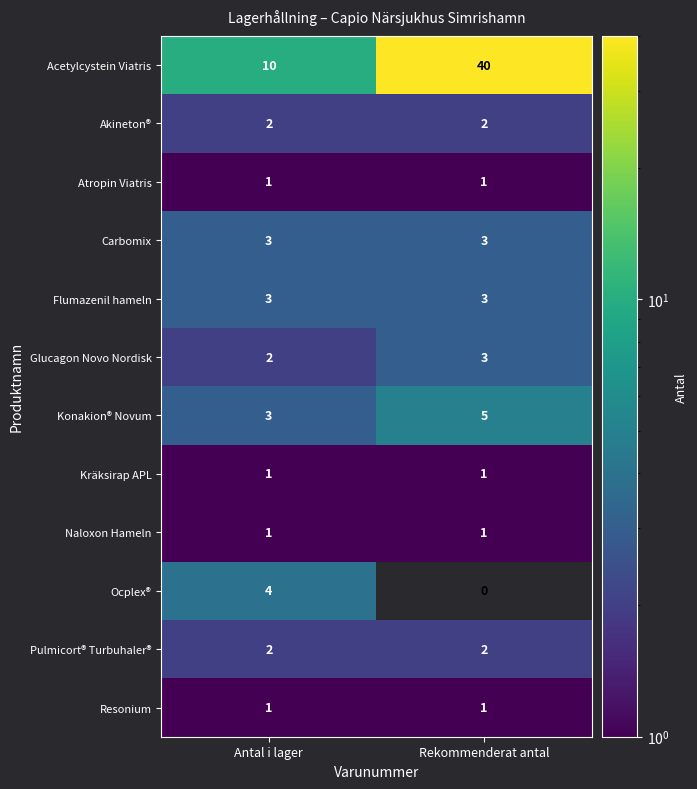

What is the maximum value shown in the chart?

40